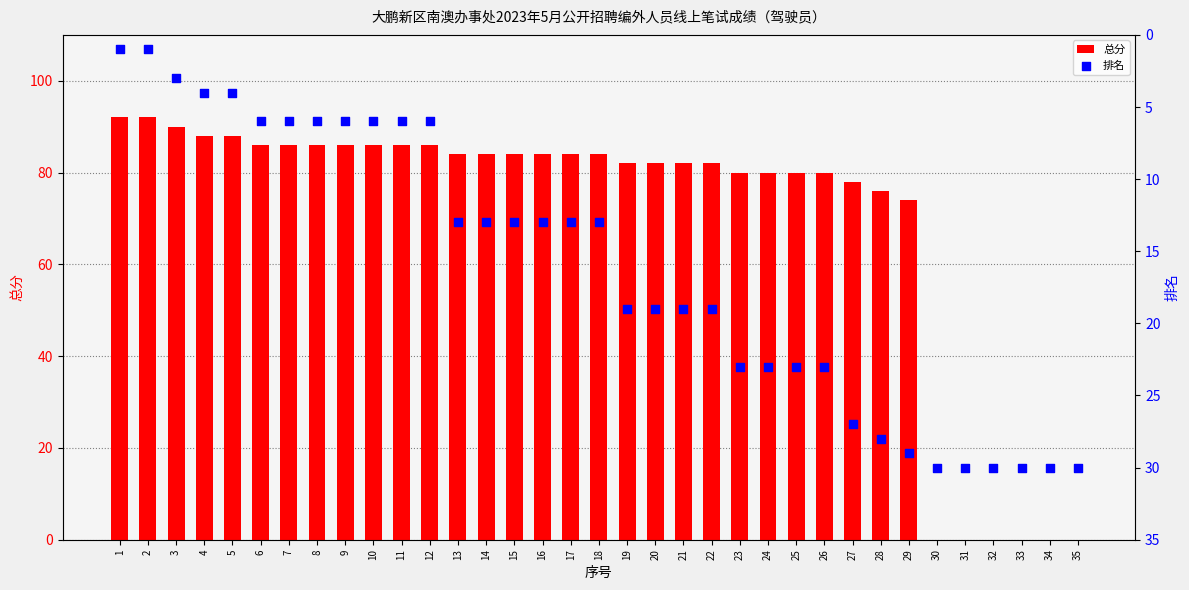

At which category is the sum across all series the highest?

27